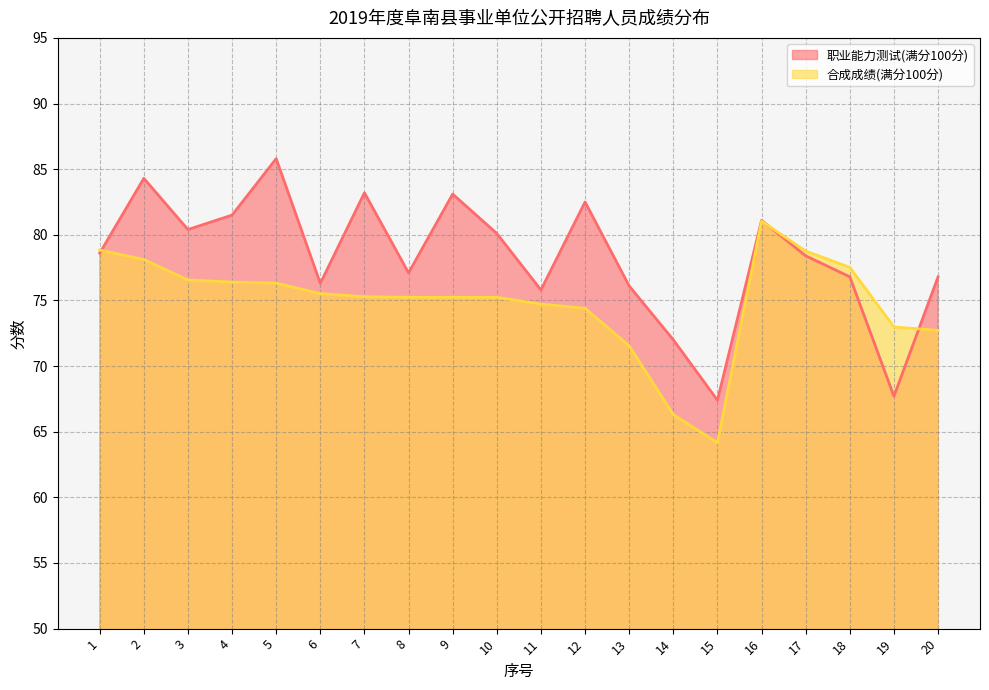

At which label does 合成成绩(满分100分) reach its minimum?

15